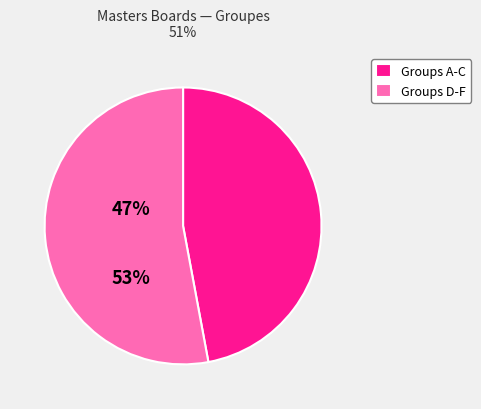

Rank the categories by value from lowest to highest.

Groups A-C, Groups D-F